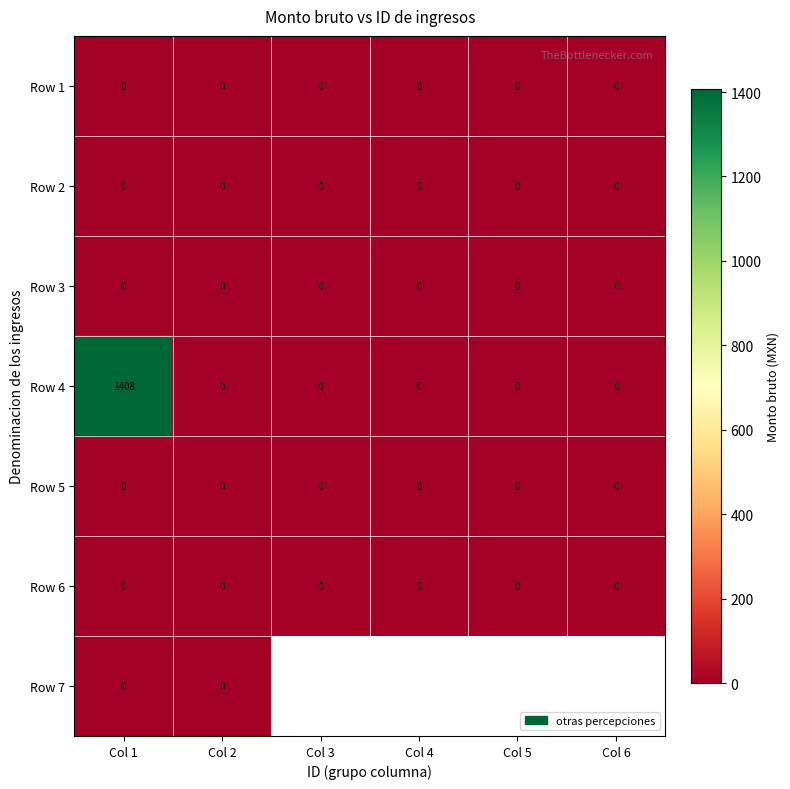

Which series has the largest range (max minus min)?

Row 4